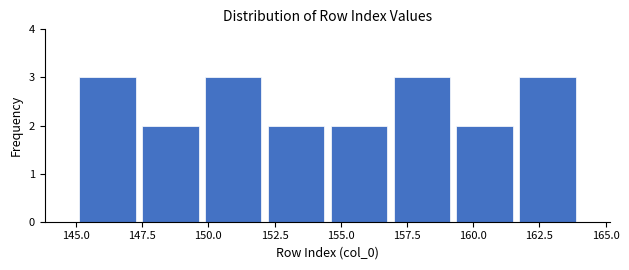

Reading left to right, list every bar in this chart as the range it spans on the x-axis followed by its height. Neither the bar edges nor the heights are printed on the chart, so give them approximately, as read against the axes.

145.0 to 147.5: 3
147.5 to 150.0: 2
150.0 to 152.0: 3
152.0 to 154.5: 2
154.5 to 157.0: 2
157.0 to 159.5: 3
159.5 to 161.5: 2
161.5 to 164.0: 3